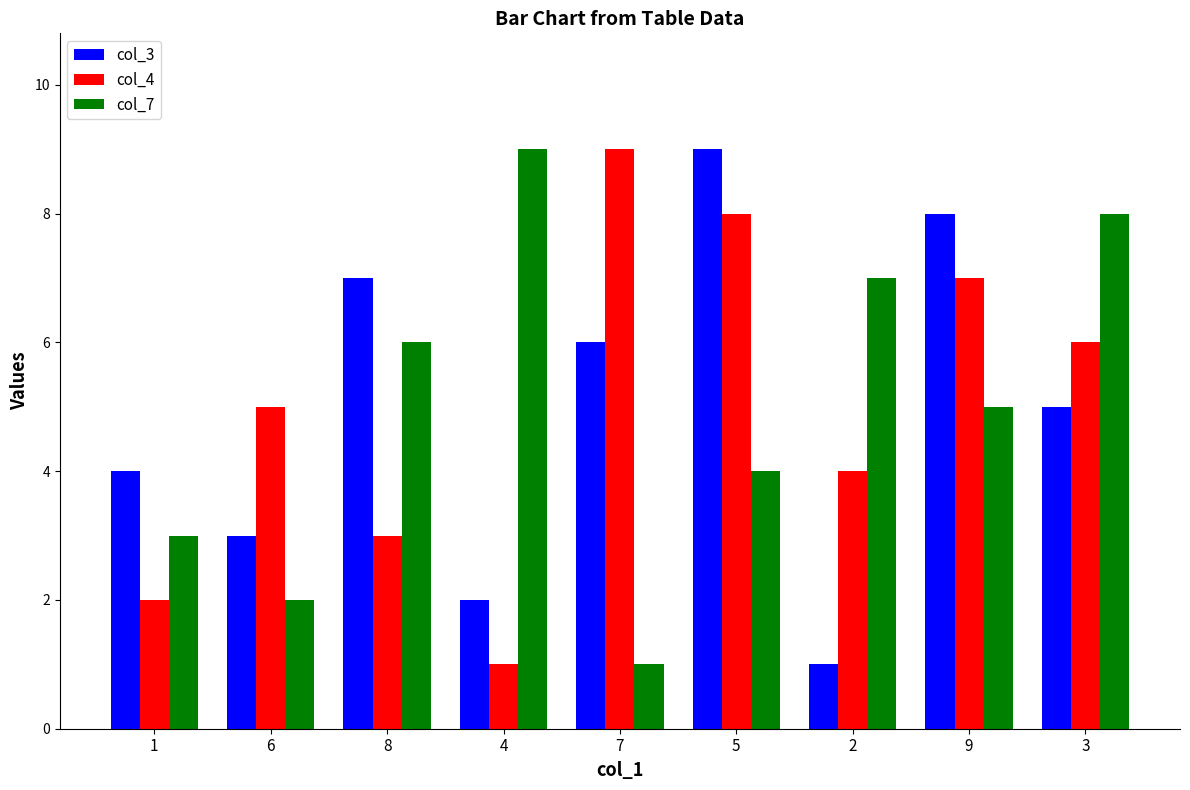

What is the maximum value for col_3?

9